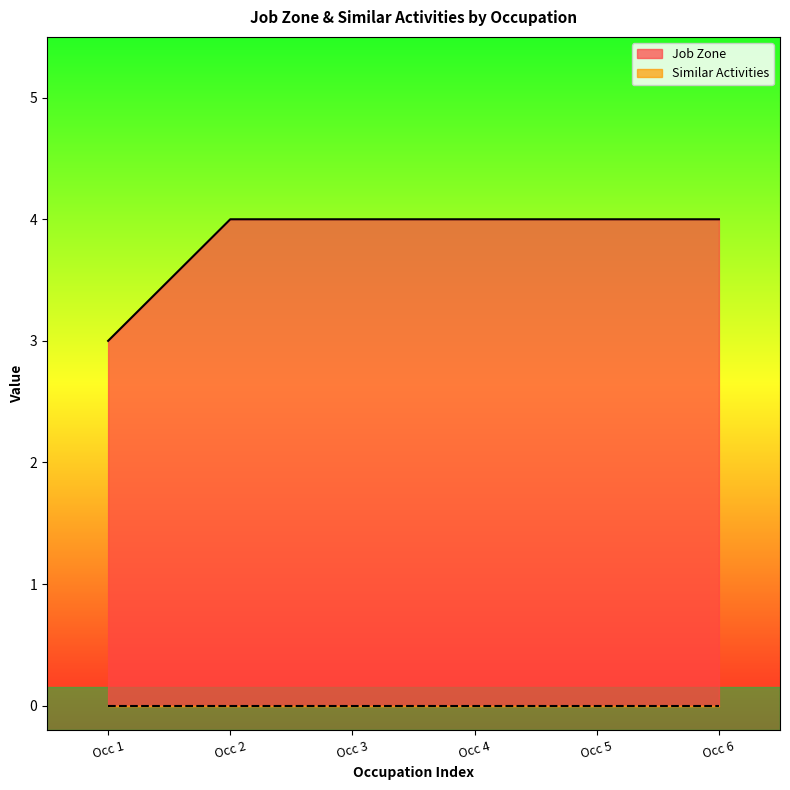

How many distinct data groups are displayed?

2